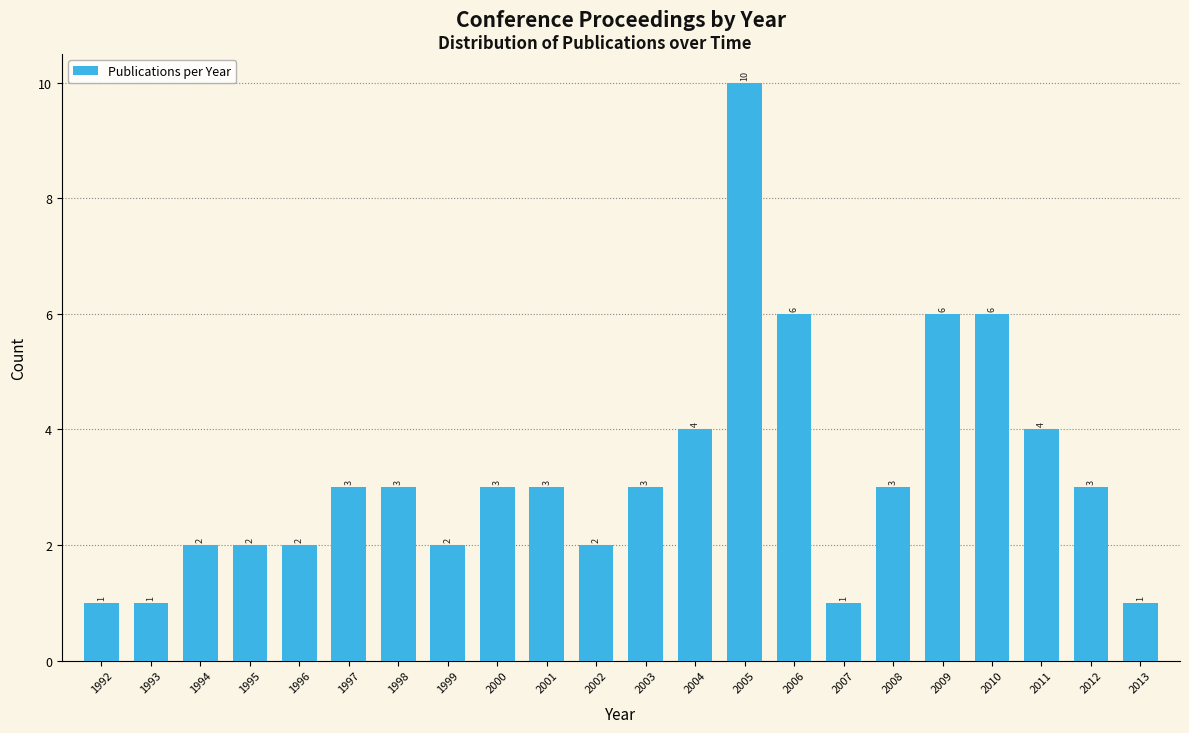

Reading right to left, what are all the values shown in this chart?

2013=1	2012=3	2011=4	2010=6	2009=6	2008=3	2007=1	2006=6	2005=10	2004=4	2003=3	2002=2	2001=3	2000=3	1999=2	1998=3	1997=3	1996=2	1995=2	1994=2	1993=1	1992=1